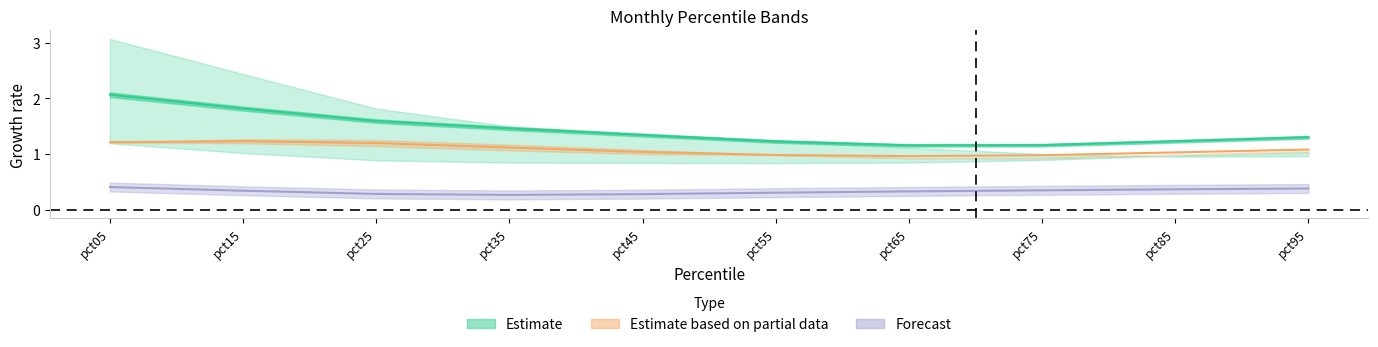

True or false: Jan has a value of 0.8 at pct65.

False